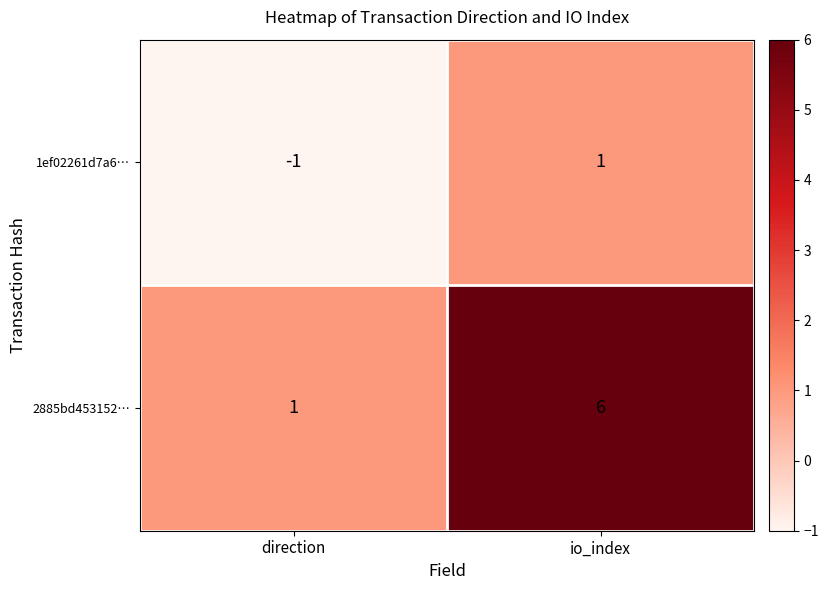

At which label is 2885bd453152… closest to 3?

direction